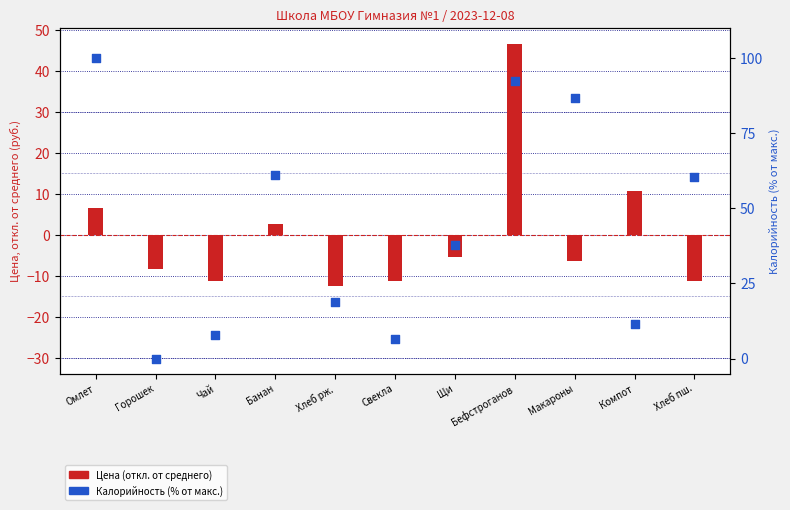

At which category is the sum across all series the highest?

Бефстроганов